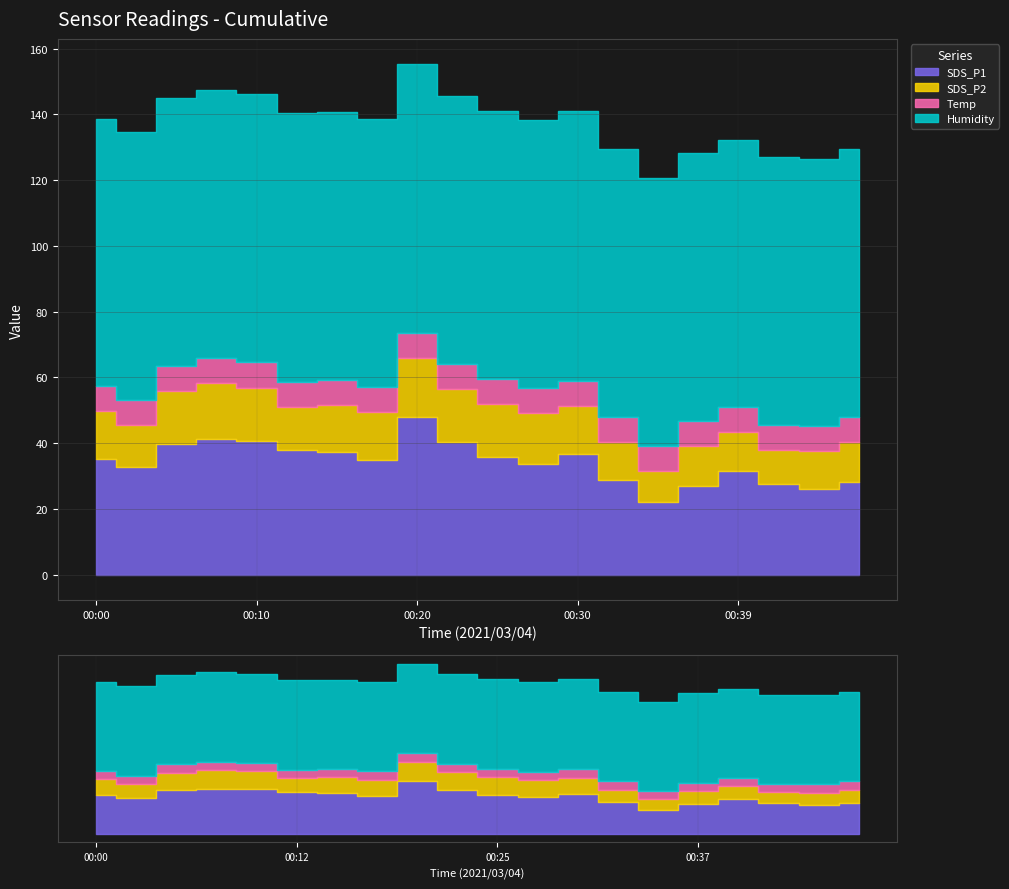

What is the difference between the maximum and minimum values in the SDS_P2 series?

8.5